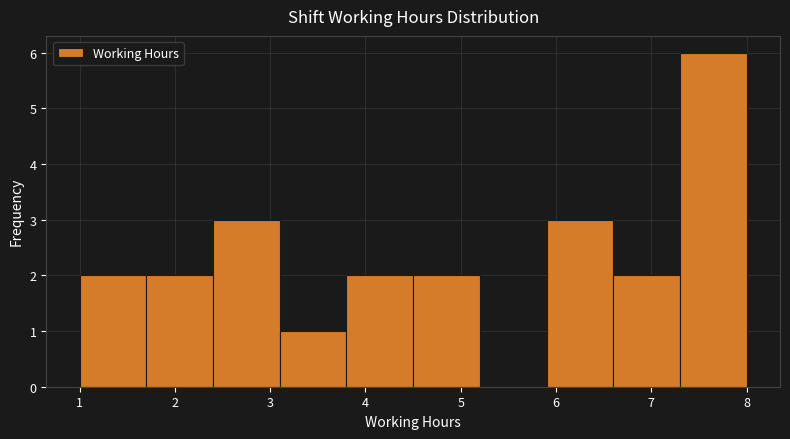

Reading left to right, transcribe this chart: for each bar, give the range it covers on the x-axis and its height. The values are not printed on the chart, so give them approximately, as read against the axis.

1.0 to 1.7: 2
1.7 to 2.4: 2
2.4 to 3.1: 3
3.1 to 3.8: 1
3.8 to 4.5: 2
4.5 to 5.2: 2
5.2 to 5.9: 0
5.9 to 6.6: 3
6.6 to 7.3: 2
7.3 to 8.0: 6